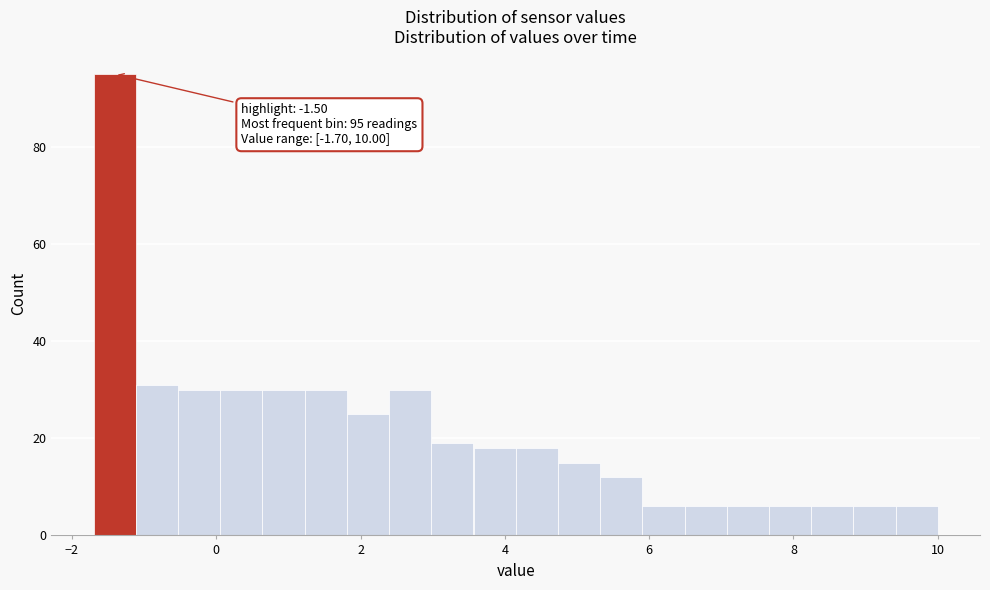

Around what value on the x-axis is the tallest bar? Give the approximate position of its centre, as read against the axis.

-1.4